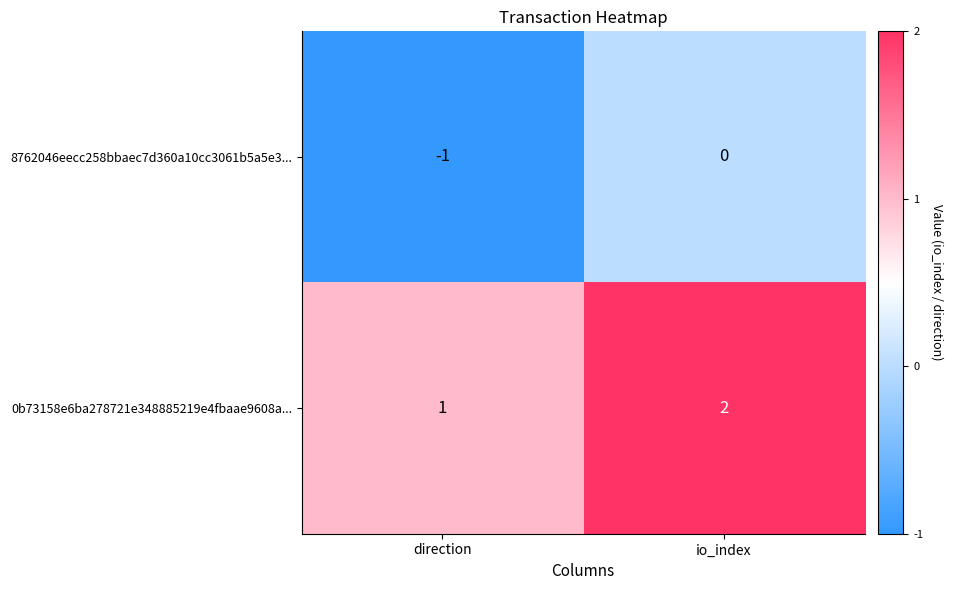

At which category is the sum across all series the highest?

io_index